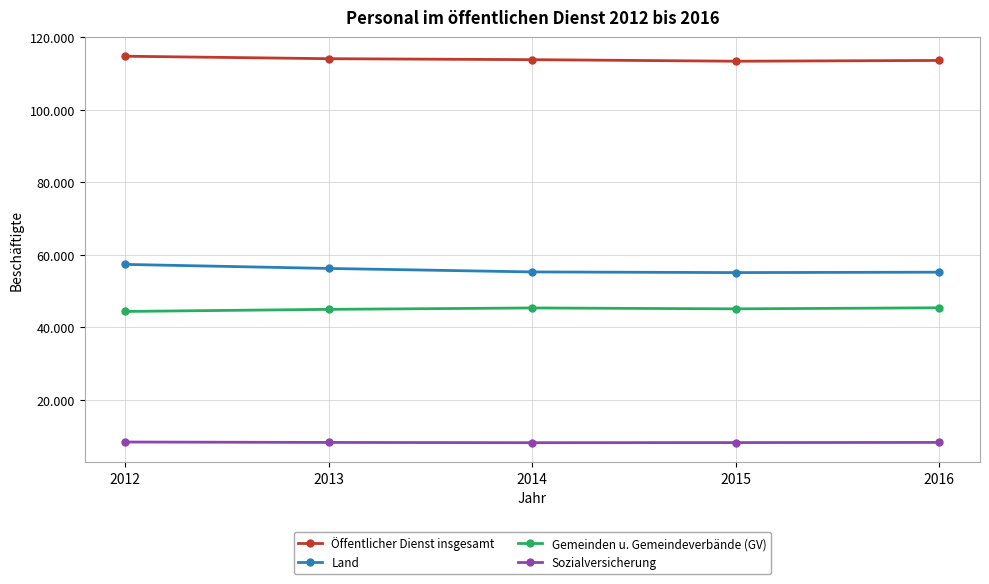

What is the sum of the Öffentlicher Dienst insgesamt values at 2014 and 2012?

228415